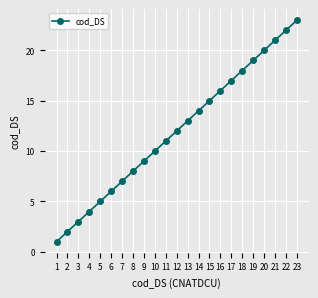

Is this an area chart (filled region under the line)?

No